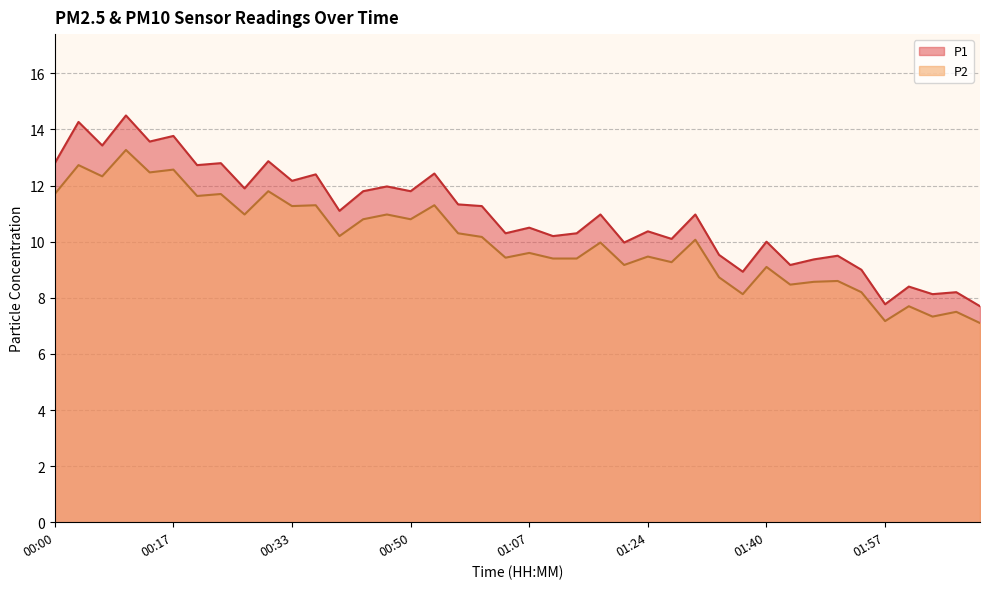

What is the sum of all P2 values?

400.7